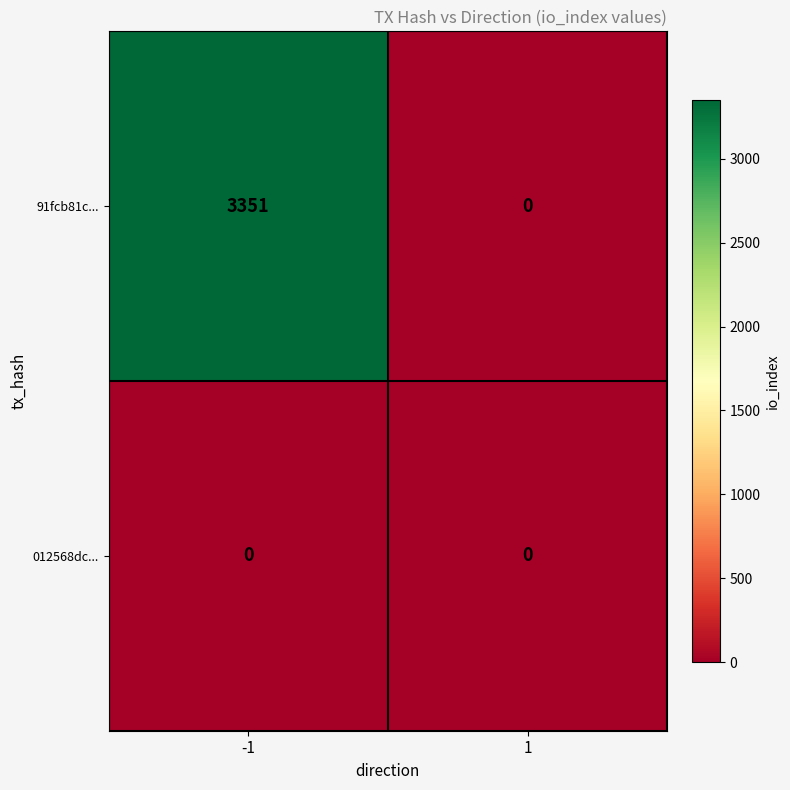

How many series are shown in this chart?

2